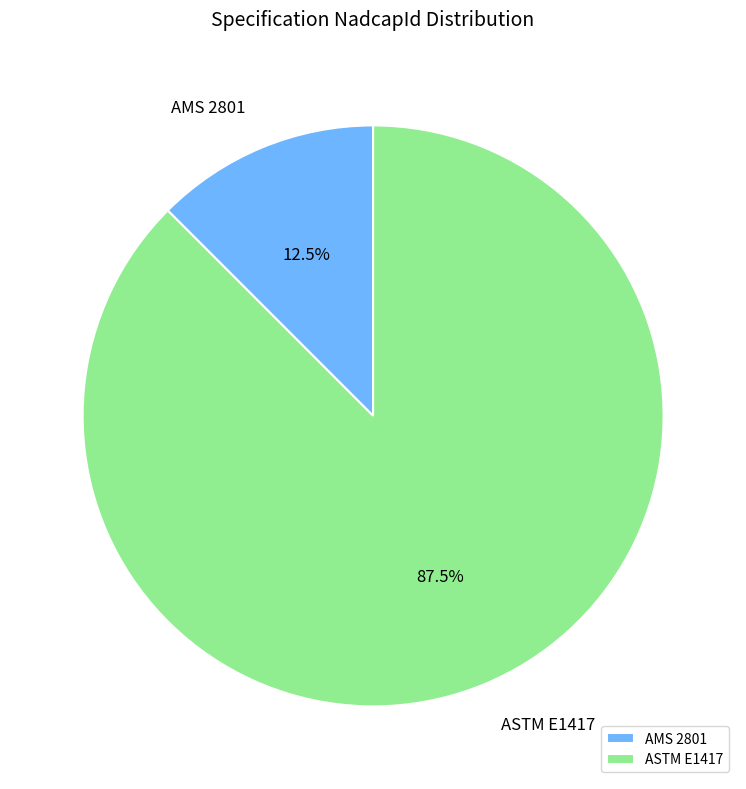

Do AMS 2801 and ASTM E1417 together represent more than half of the pie?

Yes